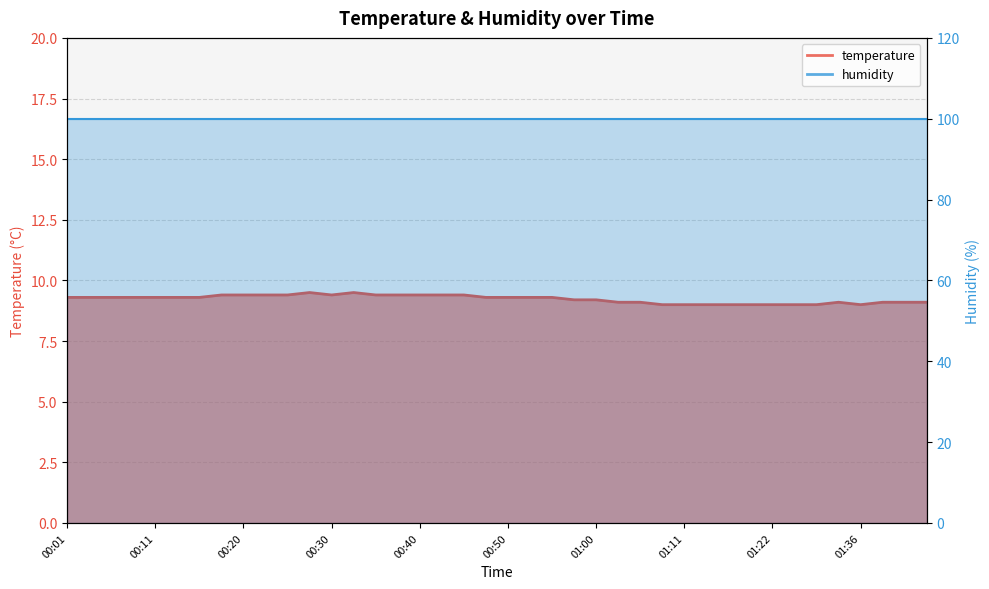

What is the label of the 23rd point from the right?

00:43